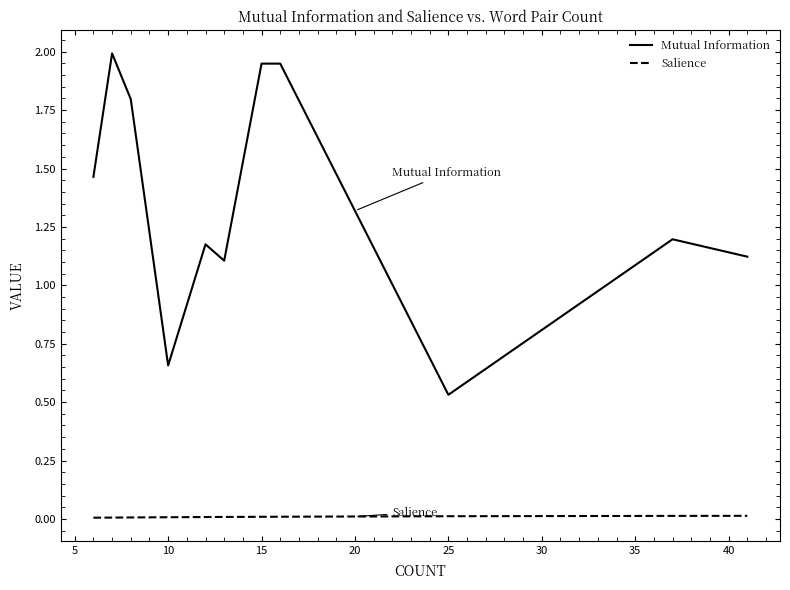

List the series in order of their peak value, highest first.

Mutual Information, Salience